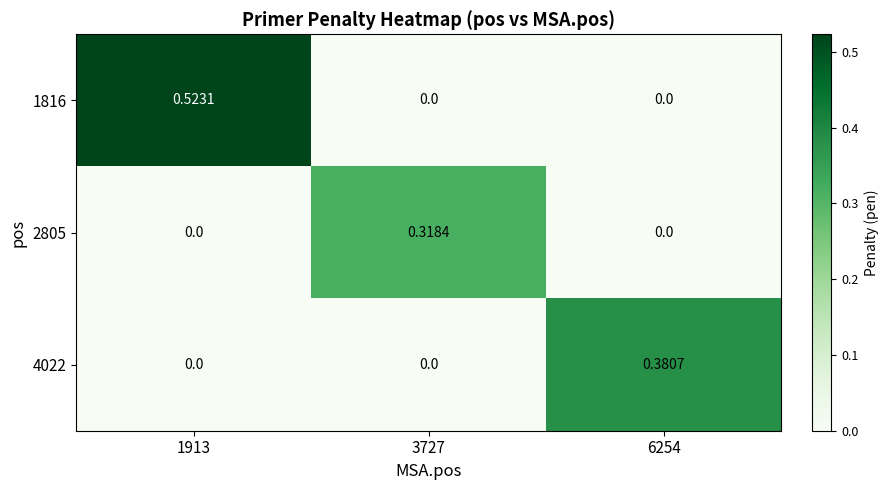

Is the value of 1816 at 6254 greater than the value of 2805 at 3727?

No